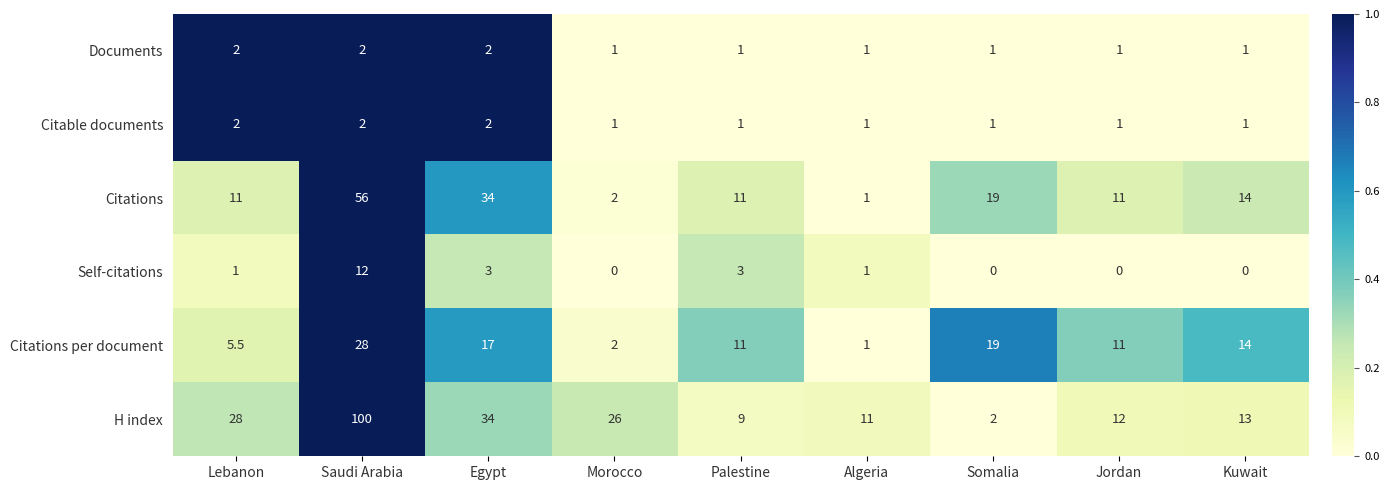

Which series has the widest spread of values?

H index